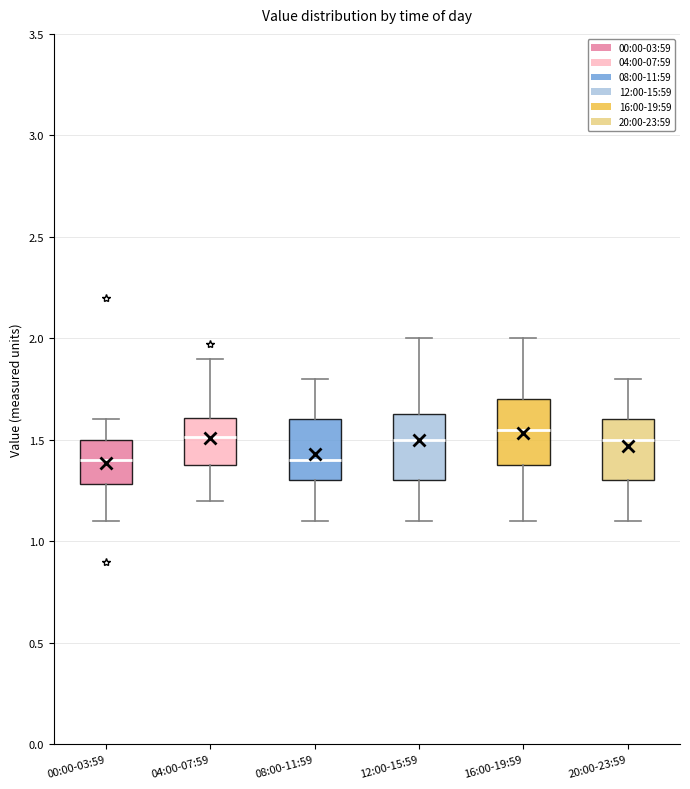

Where does the lower whisker of the box for 08:00-11:59 end on the y-axis? The values are not printed on the chart, so give them approximately, as read against the axis.

1.10